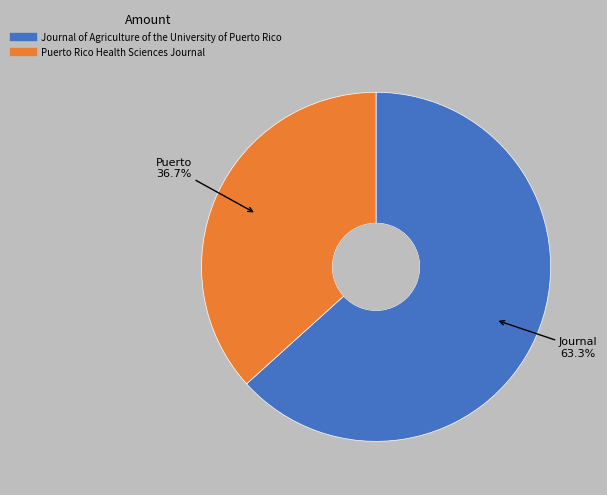

To the nearest percent, what portion does Journal of Agriculture of the University of Puerto Rico represent?

63%